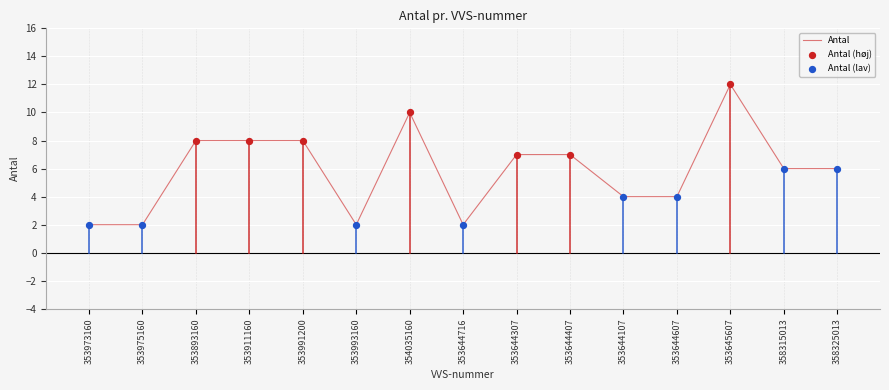

What is the ratio of the value at 358315013 to the value at 353644307?

0.9